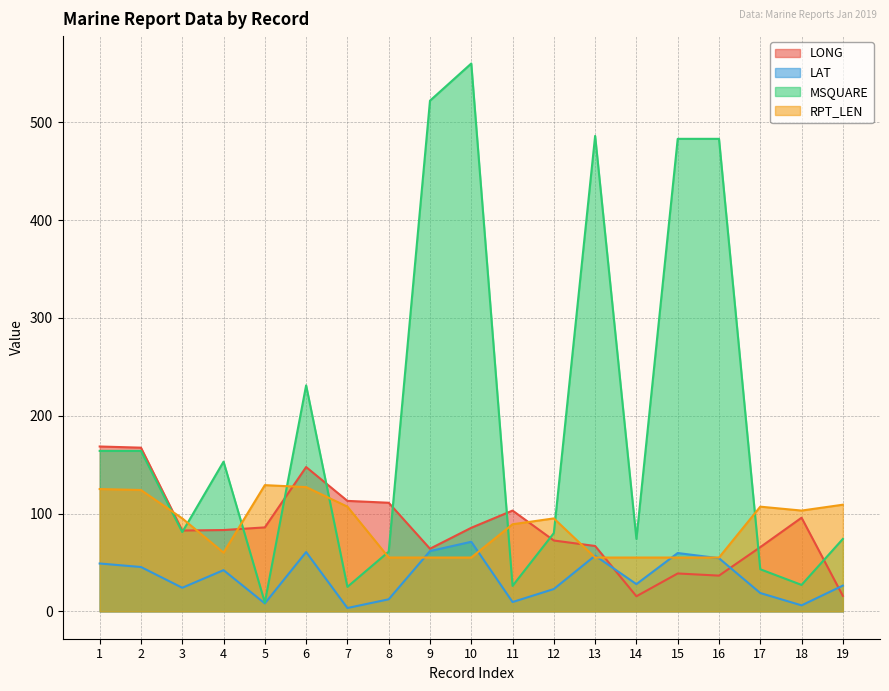

How many intersections are there between LONG and RPT_LEN?

7